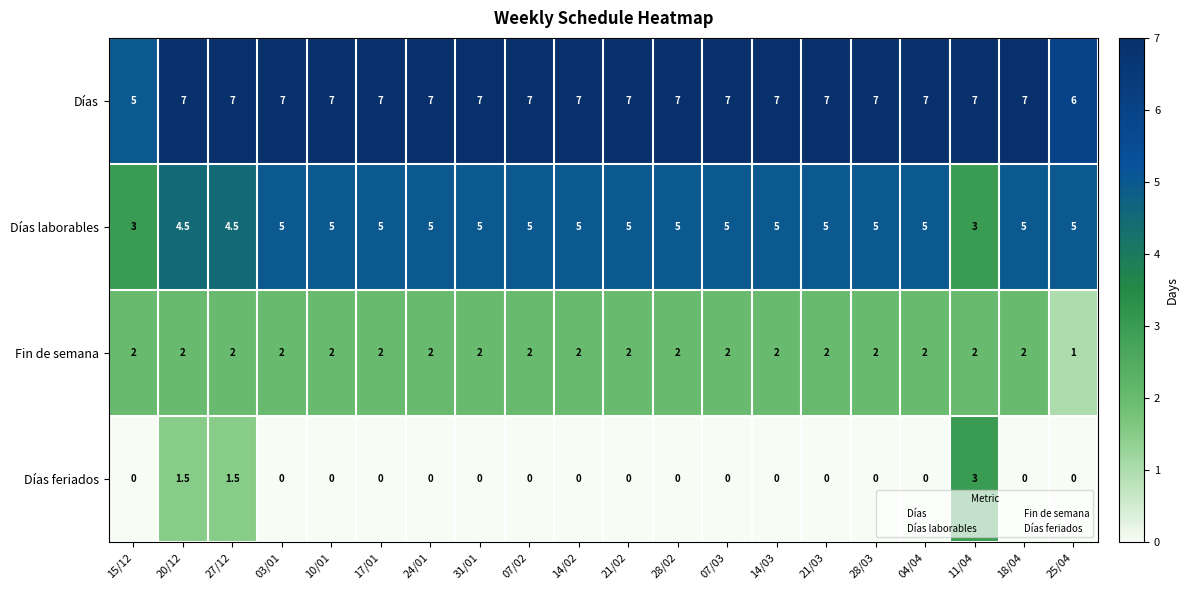

What is the total value across all series at 04/04?

14.0